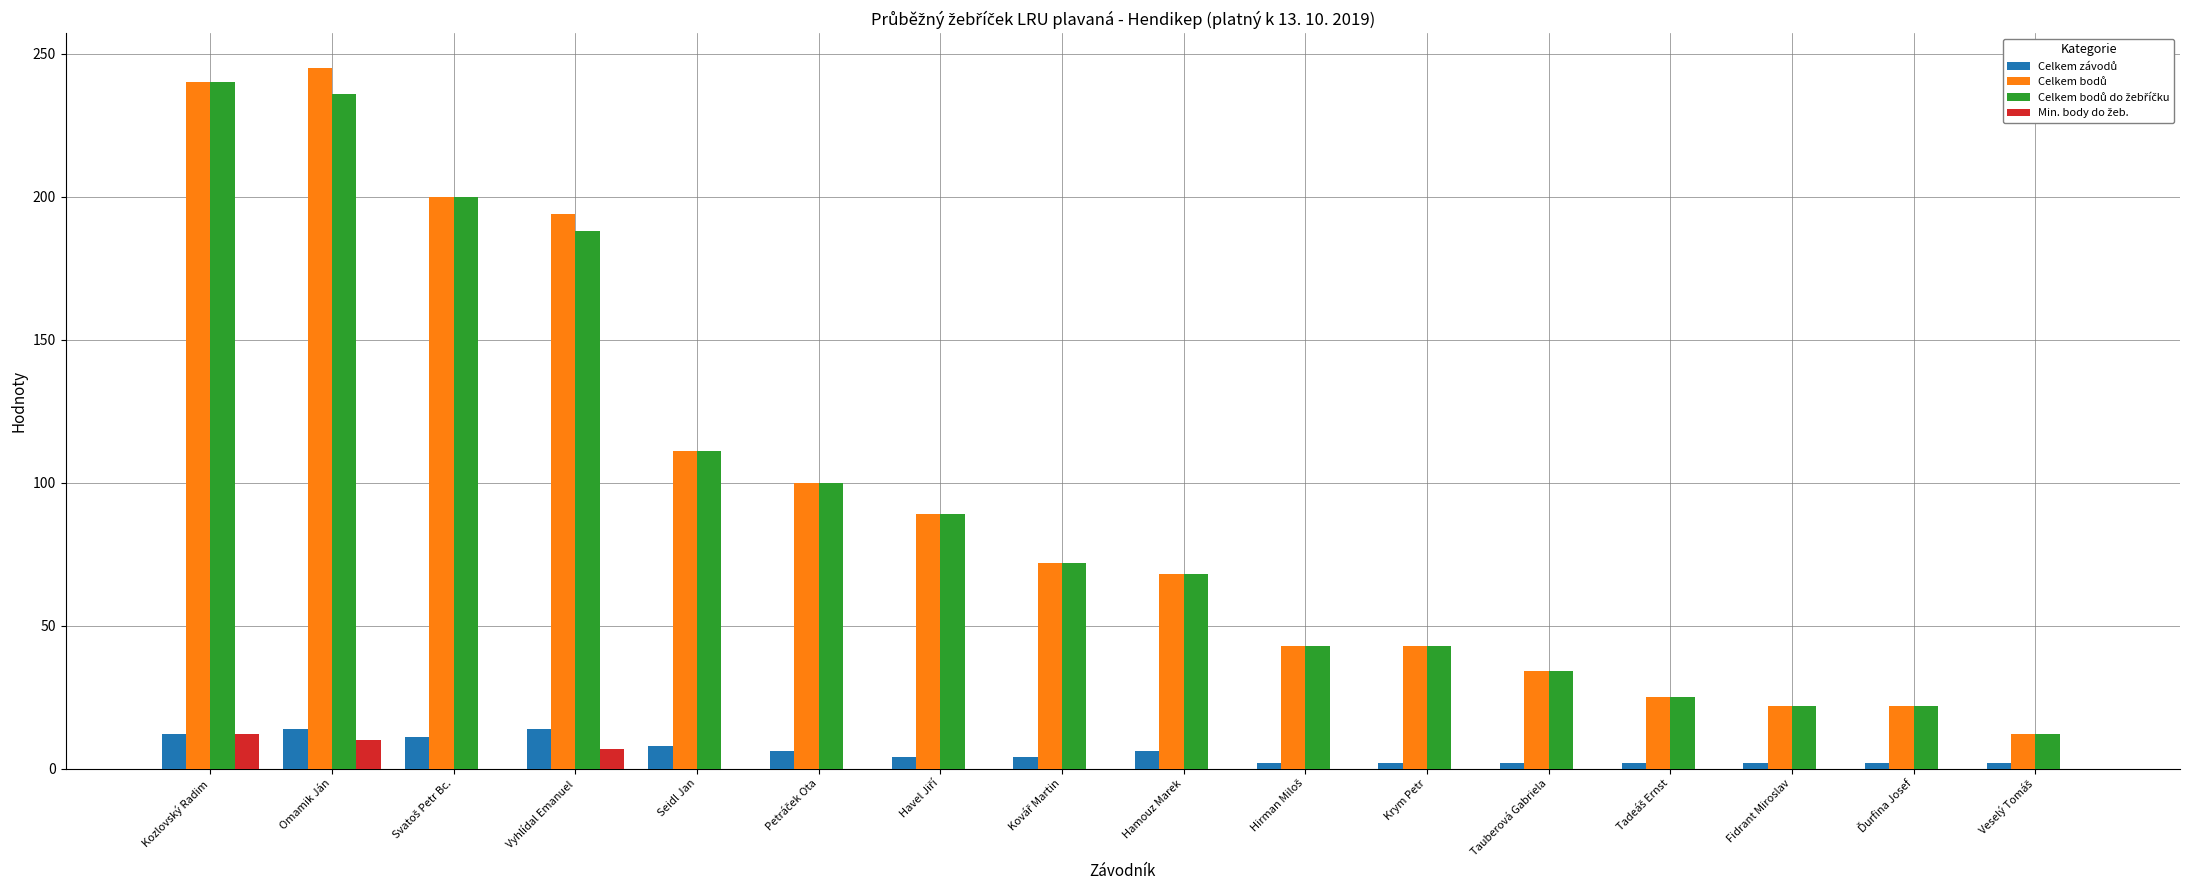

Reading left to right, transcribe all the data shown in this chart.

Celkem závodů: Kozlovský Radim=12	Omamik Ján=14	Svatoš Petr Bc.=11	Vyhlídal Emanuel=14	Seidl Jan=8	Petráček Ota=6	Havel Jiří=4	Kovář Martin=4	Hamouz Marek=6	Hirman Miloš=2	Krym Petr=2	Tauberová Gabriela=2	Tadeáš Ernst=2	Fidrant Miroslav=2	Ďurfina Josef=2	Veselý Tomáš=2
Celkem bodů: Kozlovský Radim=240	Omamik Ján=245	Svatoš Petr Bc.=200	Vyhlídal Emanuel=194	Seidl Jan=111	Petráček Ota=100	Havel Jiří=89	Kovář Martin=72	Hamouz Marek=68	Hirman Miloš=43	Krym Petr=43	Tauberová Gabriela=34	Tadeáš Ernst=25	Fidrant Miroslav=22	Ďurfina Josef=22	Veselý Tomáš=12
Celkem bodů do žebříčku: Kozlovský Radim=240	Omamik Ján=236	Svatoš Petr Bc.=200	Vyhlídal Emanuel=188	Seidl Jan=111	Petráček Ota=100	Havel Jiří=89	Kovář Martin=72	Hamouz Marek=68	Hirman Miloš=43	Krym Petr=43	Tauberová Gabriela=34	Tadeáš Ernst=25	Fidrant Miroslav=22	Ďurfina Josef=22	Veselý Tomáš=12
Min. body do žeb.: Kozlovský Radim=12	Omamik Ján=10	Svatoš Petr Bc.=0	Vyhlídal Emanuel=7	Seidl Jan=0	Petráček Ota=0	Havel Jiří=0	Kovář Martin=0	Hamouz Marek=0	Hirman Miloš=0	Krym Petr=0	Tauberová Gabriela=0	Tadeáš Ernst=0	Fidrant Miroslav=0	Ďurfina Josef=0	Veselý Tomáš=0